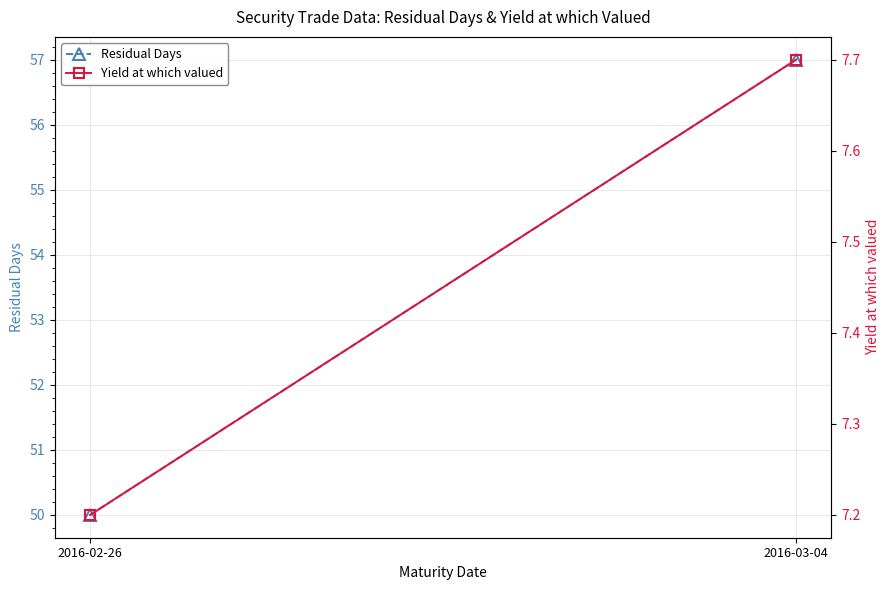

What is the difference between the highest and lowest values at 2016-03-04?

49.3